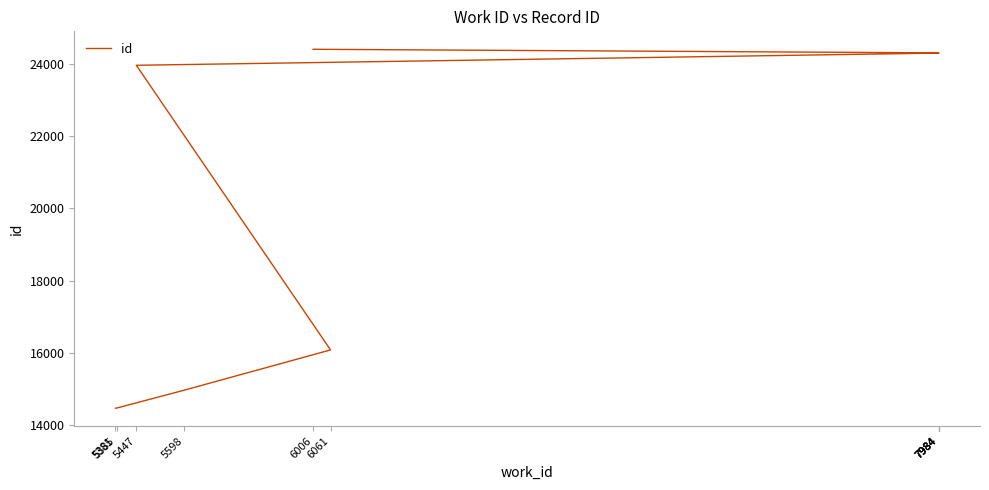

What is the maximum value shown in the chart?

24400